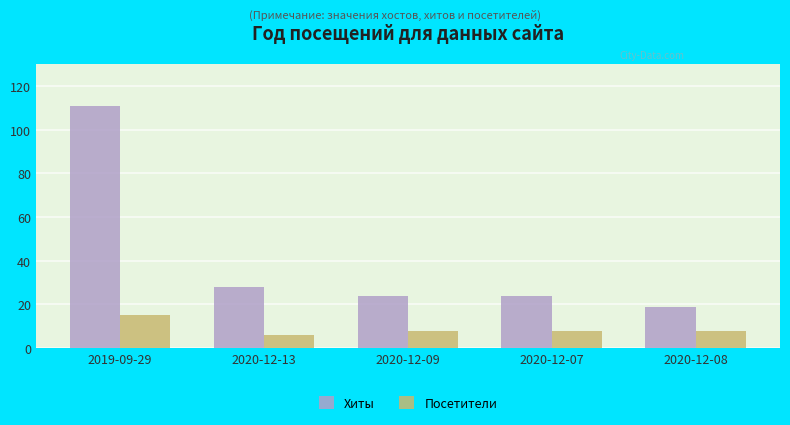

Count the Посетители values in the range 8 to 9.

3